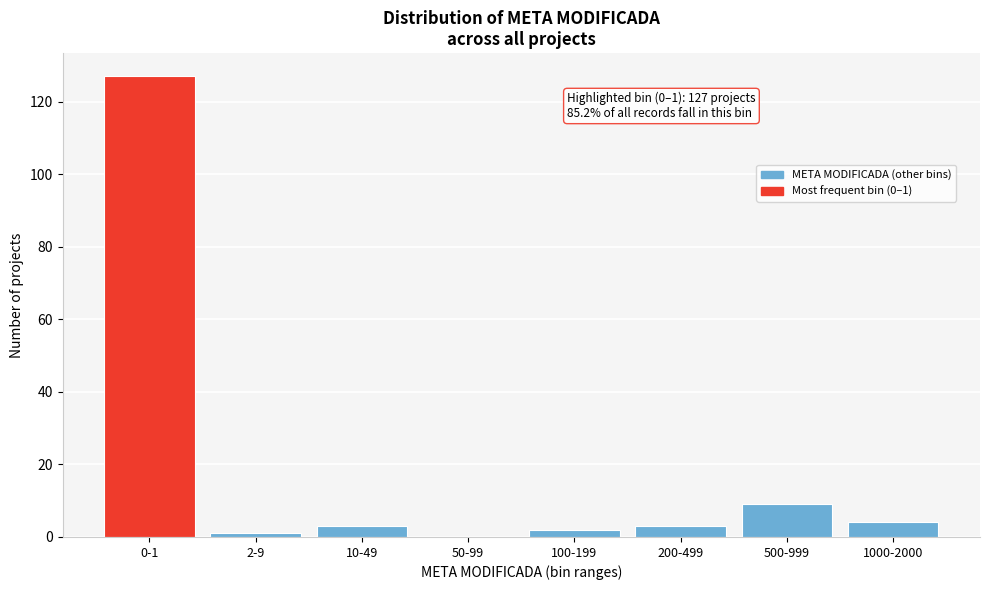

Reading left to right, extract all data points from this chart.

0-1=127	2-9=1	10-49=3	50-99=0	100-199=2	200-499=3	500-999=9	1000-2000=4